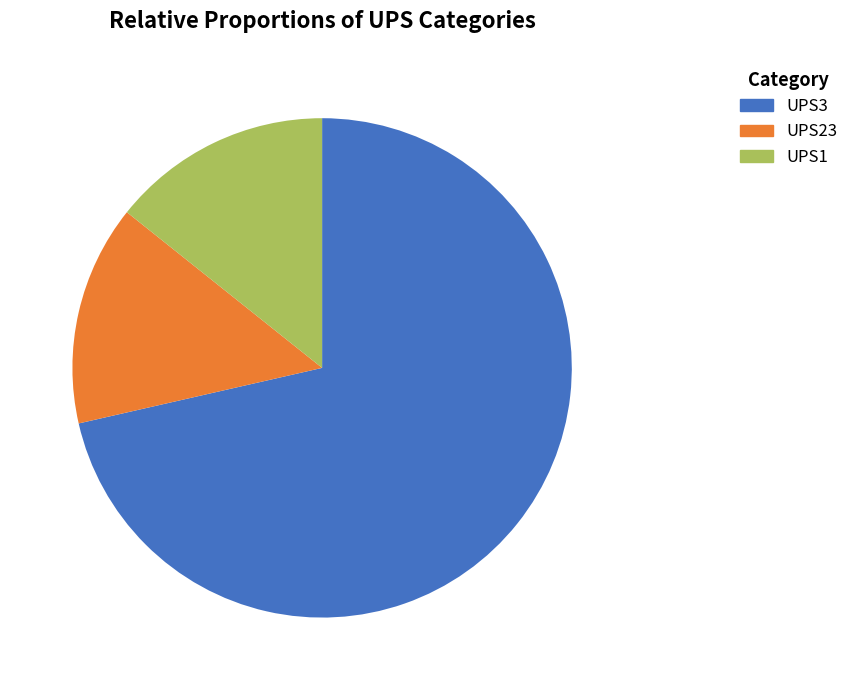

What percentage is the UPS3 slice, to the nearest percent?

71%